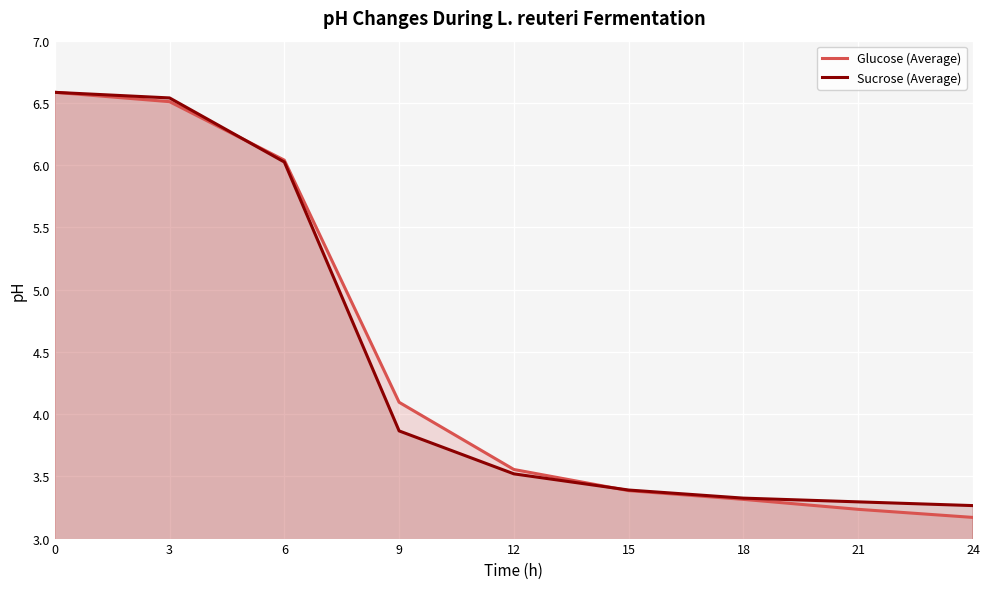

At 18, list the series in order from largest to smallest.

Sucrose (Average), Glucose (Average)